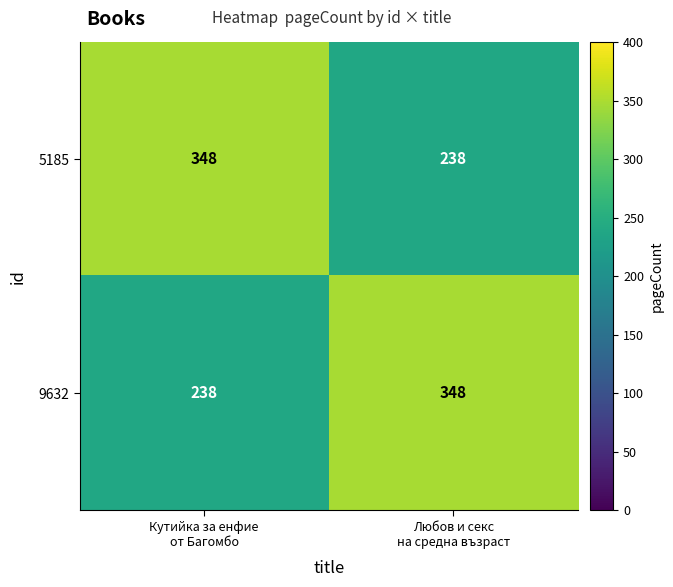

What is the minimum value shown in the chart?

238